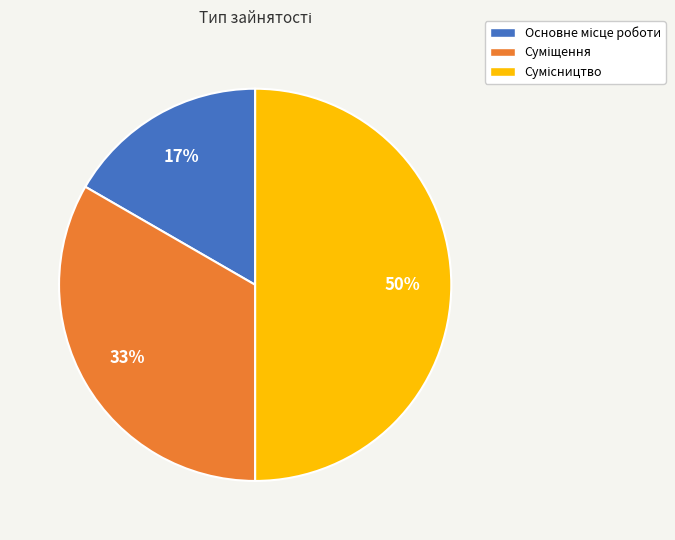

To the nearest percent, what is the average slice percentage?

33%